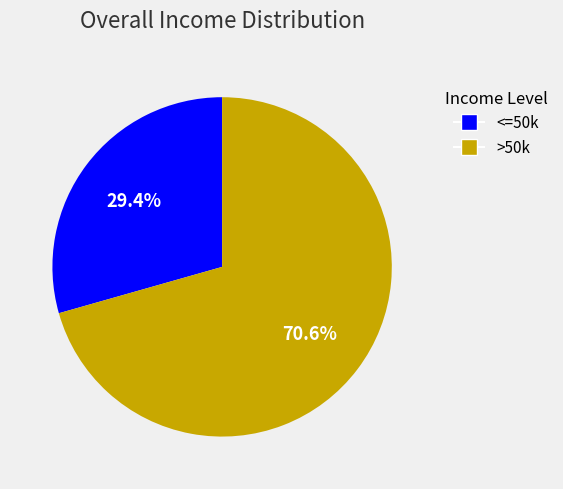

To the nearest percent, what is the difference between the largest and smallest slice percentages?

41%